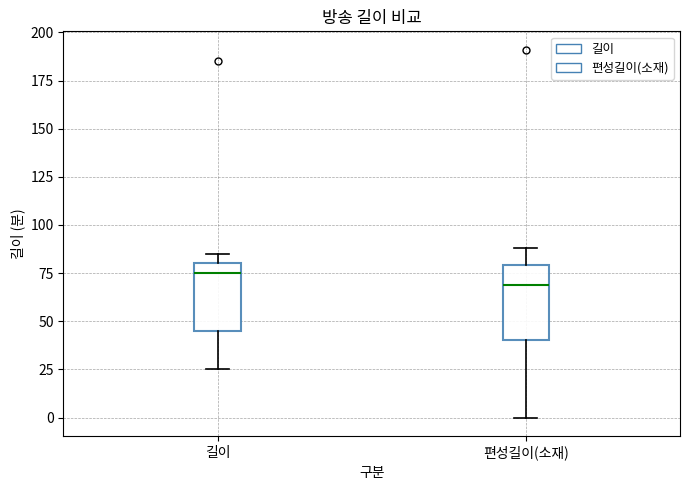

Reading left to right, read every box against the y-axis: the position of its median line, the range the box covers, and the ends of its whiskers. The values are not printed on the chart, so give them approximately, as read against the axis.

길이: median 75, box 45 to 80, whiskers 25 to 85
편성길이(소재): median 70, box 40 to 80, whiskers 0 to 90